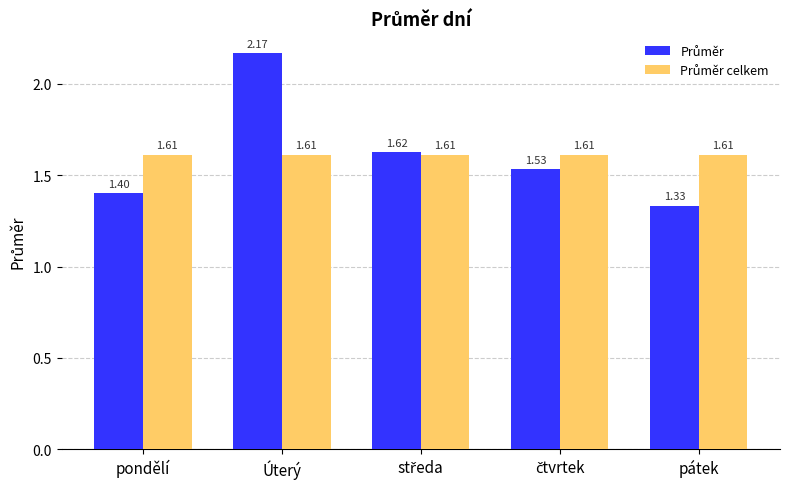

At how many categories does at least one series exceed 1?

5